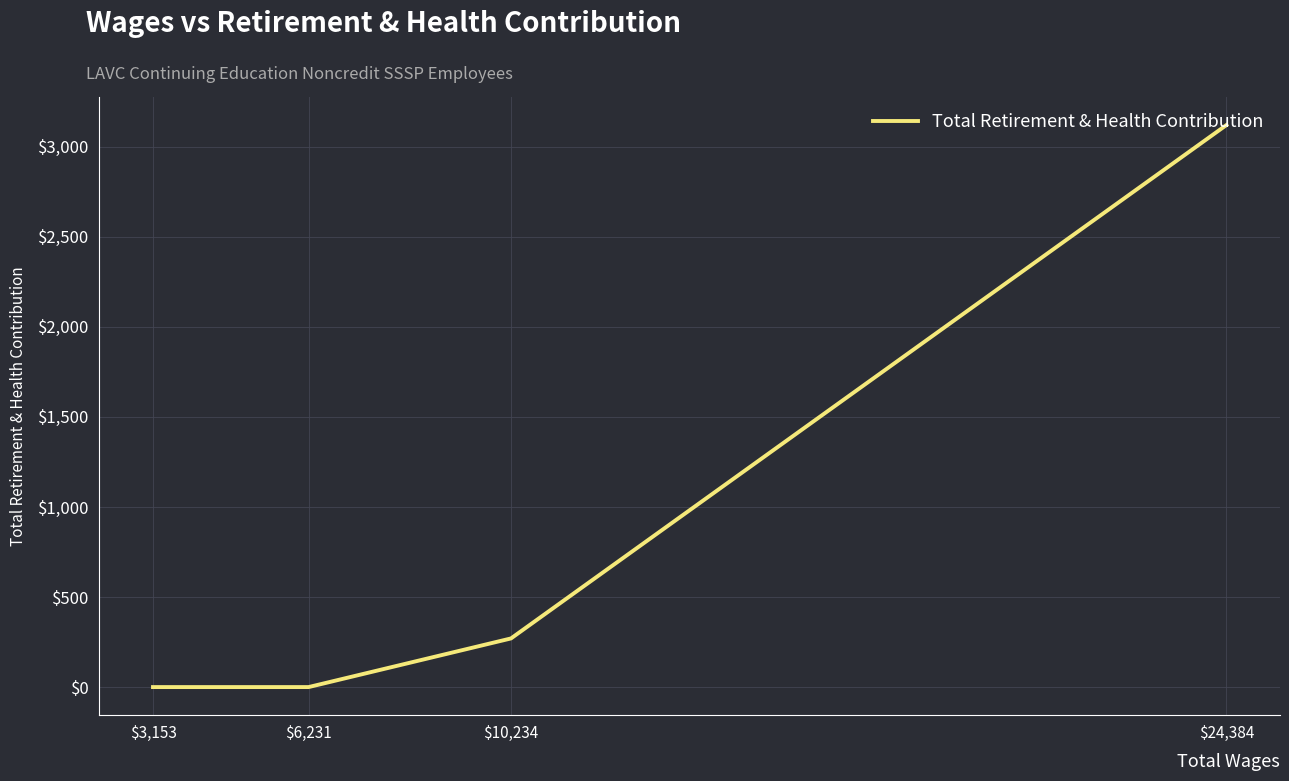

At which category does the chart reach its peak across all series?

$24,384